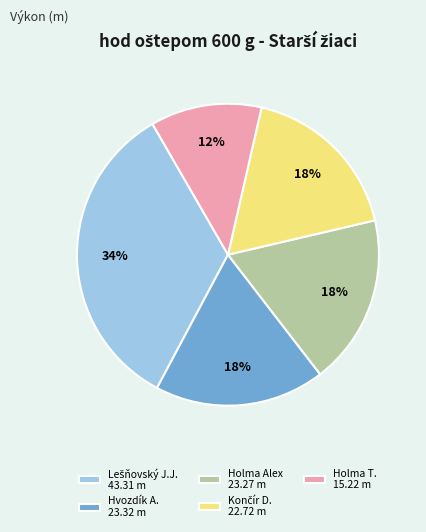

Is it true that Holma Alex 23.27 m is 32% of the pie?

False